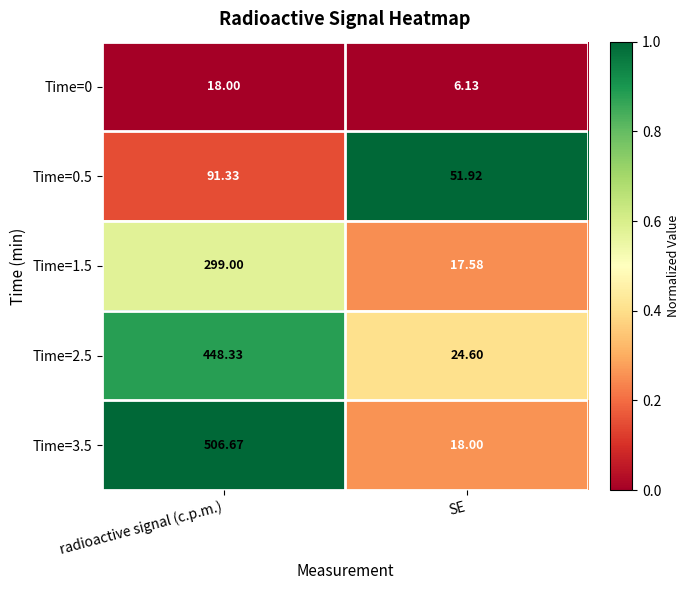

How many series are shown in this chart?

5